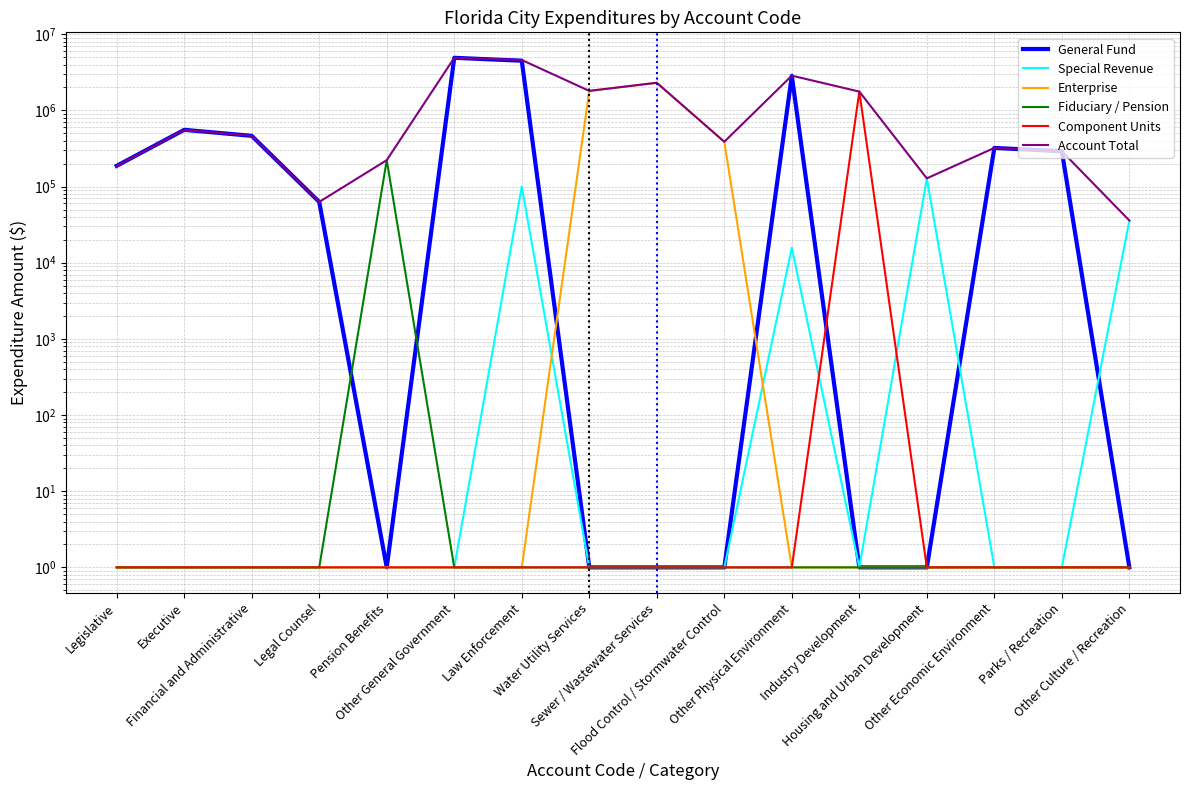

Which series has the largest total across all categories?

Account Total